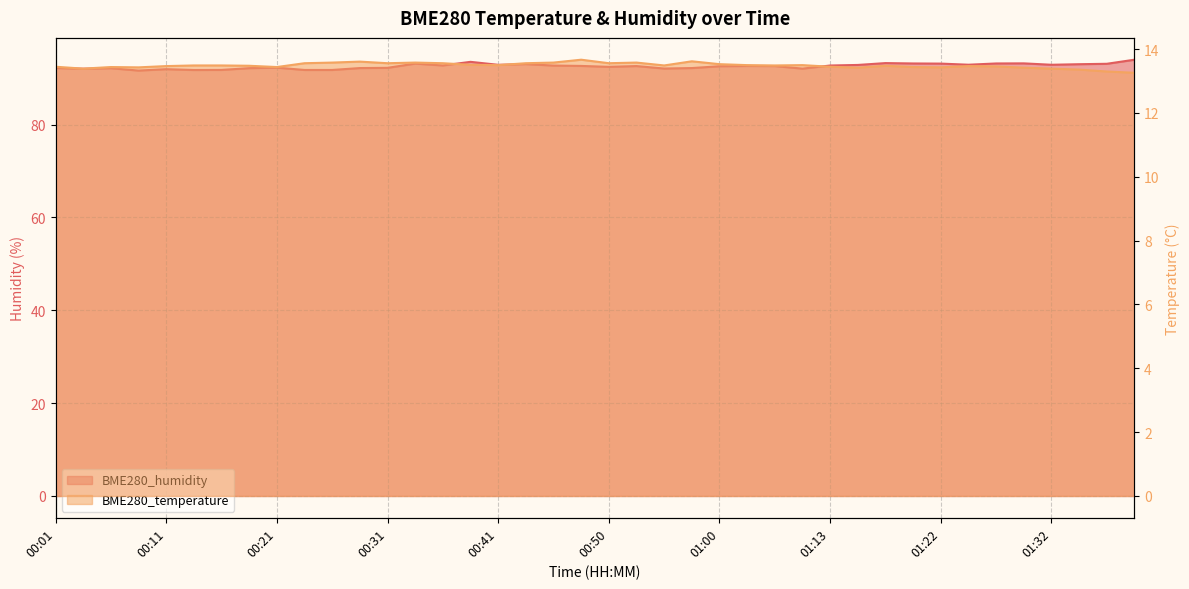

What is the value of the BME280_temperature point at the 13th from the left?

13.6